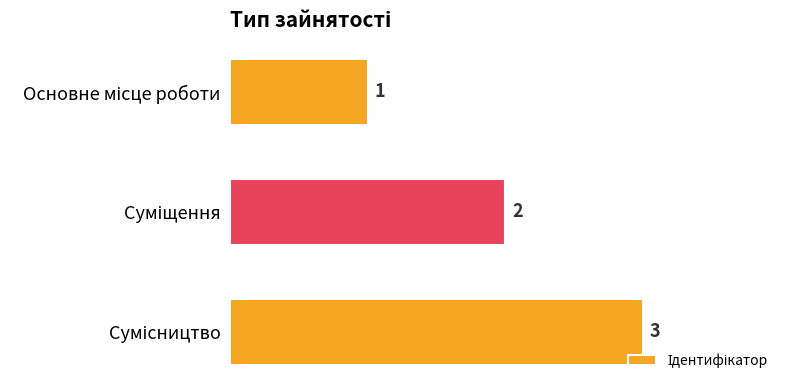

How many values are between 1 and 3?

3